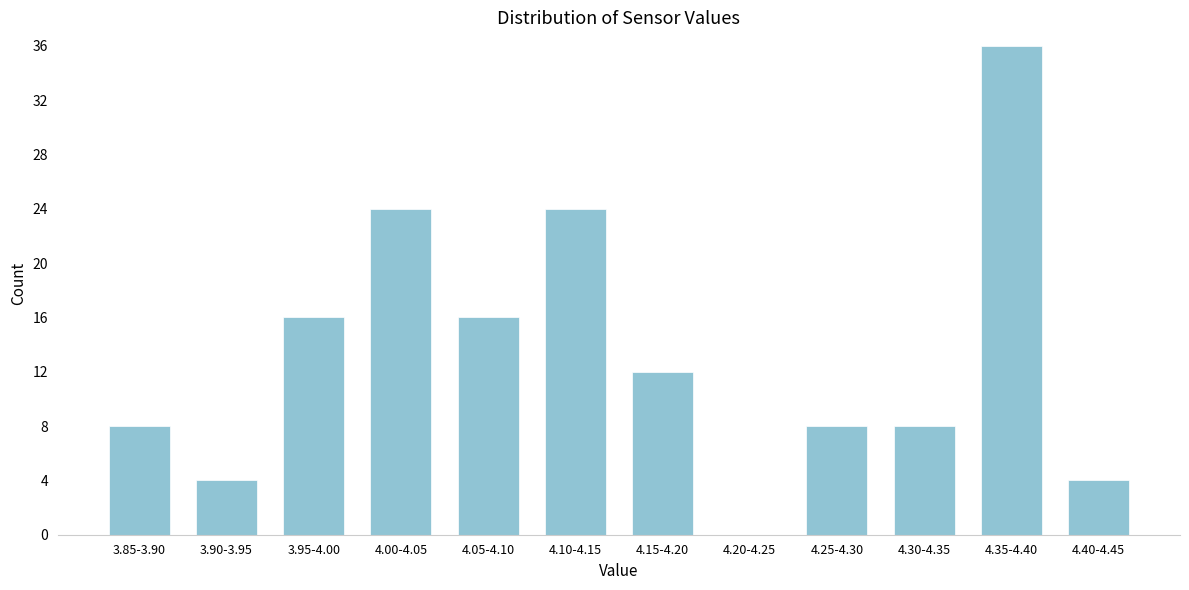

Reading left to right, list all the values displayed in this chart.

3.85-3.90=8	3.90-3.95=4	3.95-4.00=16	4.00-4.05=24	4.05-4.10=16	4.10-4.15=24	4.15-4.20=12	4.20-4.25=0	4.25-4.30=8	4.30-4.35=8	4.35-4.40=36	4.40-4.45=4